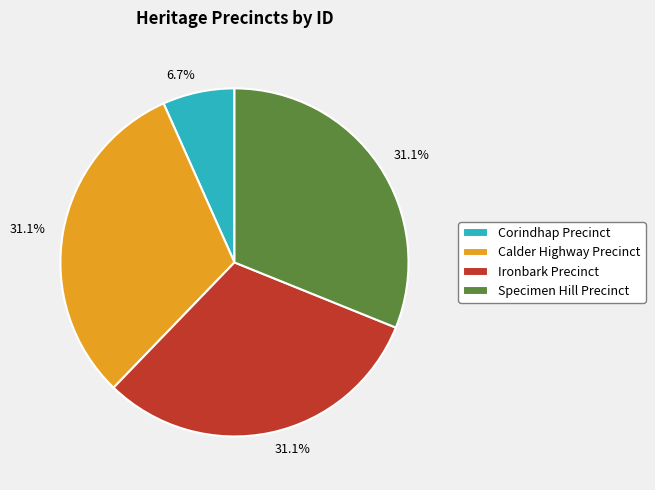

What is the smallest slice in the pie chart?

Corindhap Precinct